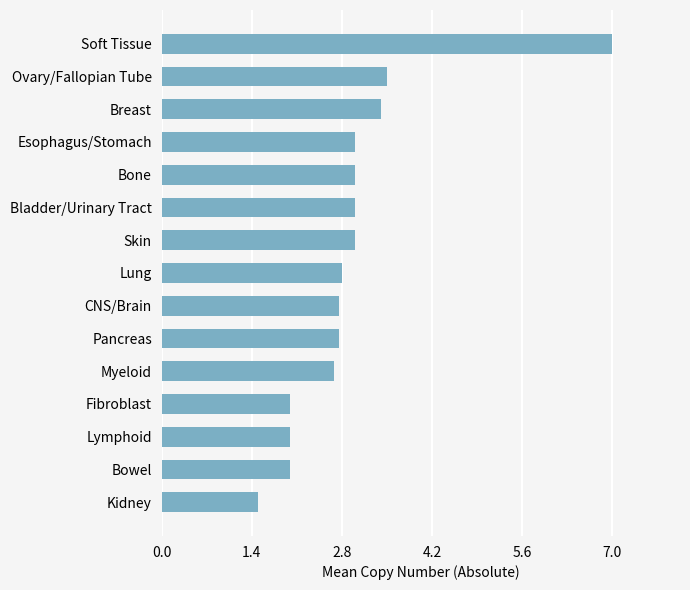

Reading bottom to top, extract all data points from this chart.

Kidney=1.5	Bowel=2.0	Lymphoid=2.0	Fibroblast=2.0	Myeloid=2.7	Pancreas=2.8	CNS/Brain=2.8	Lung=2.8	Skin=3.0	Bladder/Urinary Tract=3.0	Bone=3.0	Esophagus/Stomach=3.0	Breast=3.4	Ovary/Fallopian Tube=3.5	Soft Tissue=7.0